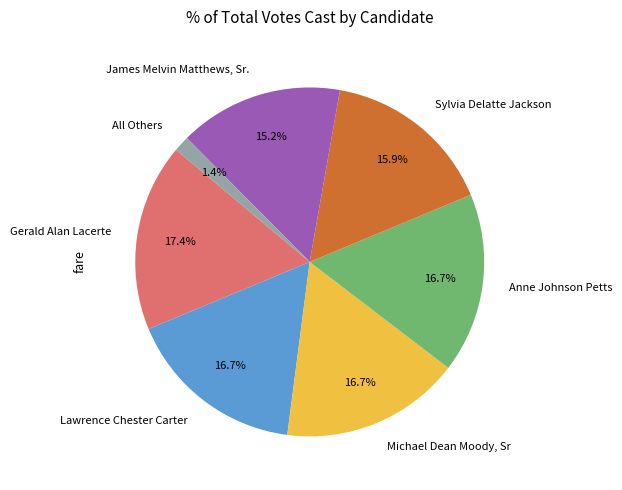

How many segments does this pie chart have?

7